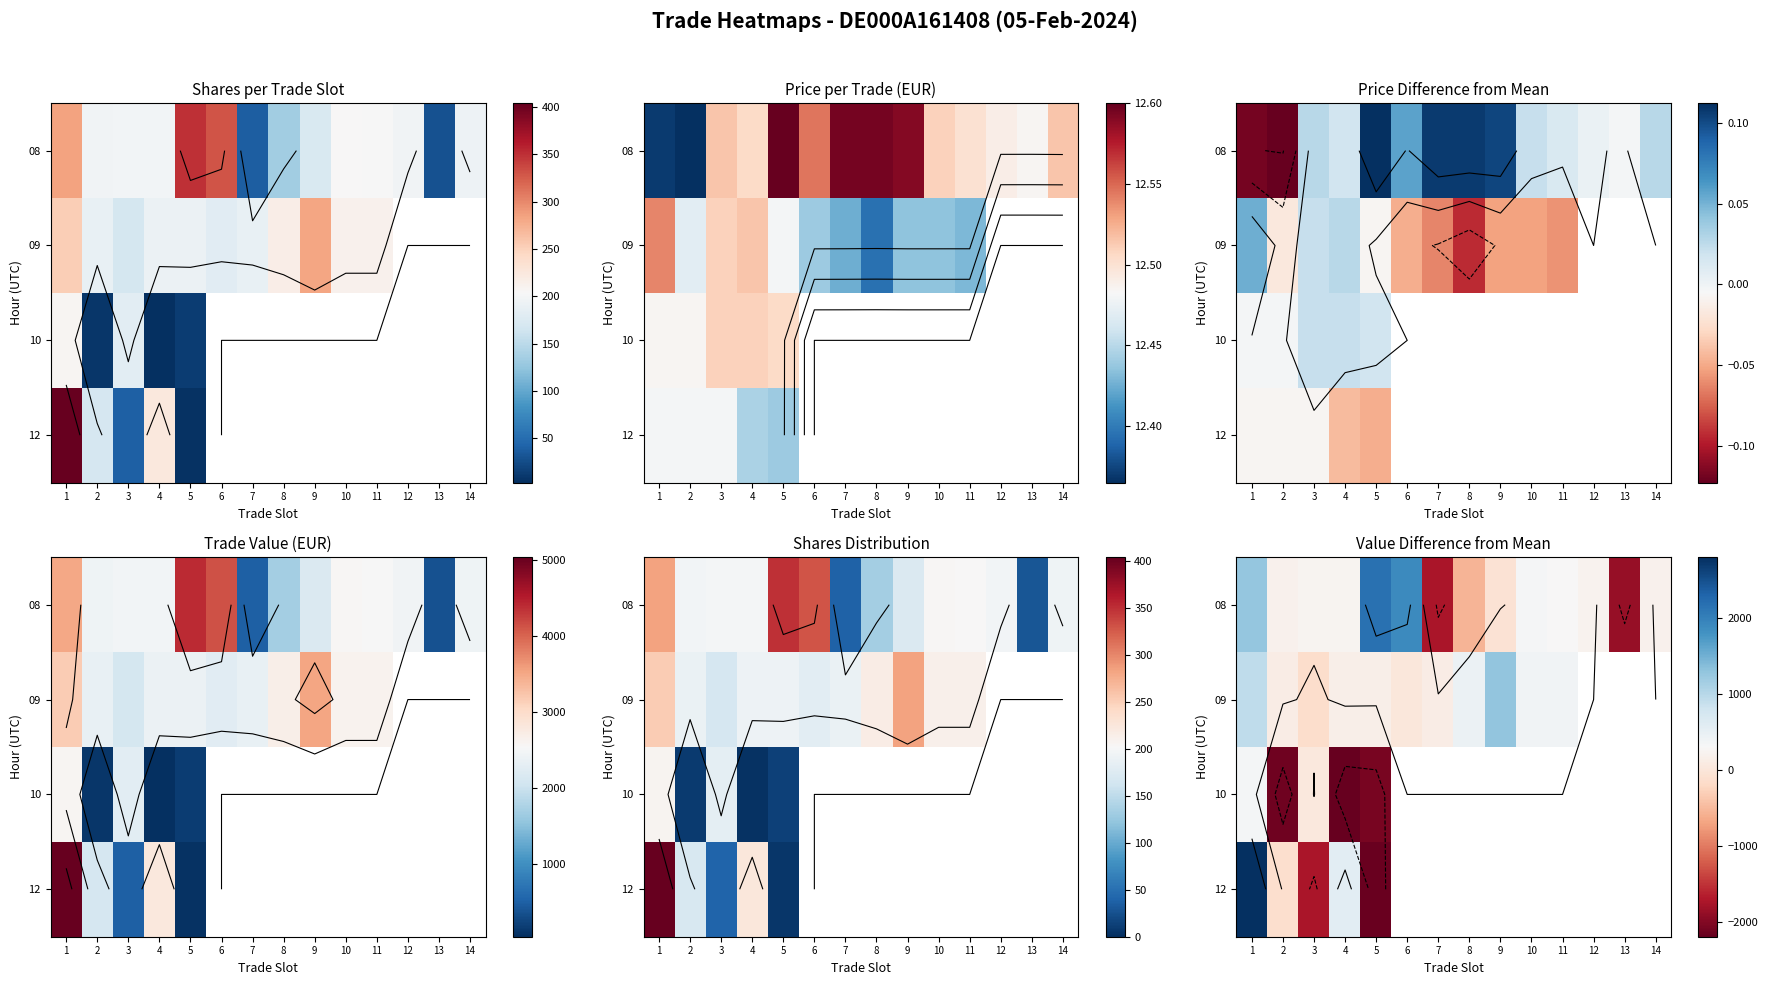

At how many categories does at least one series exceed 1696?

3